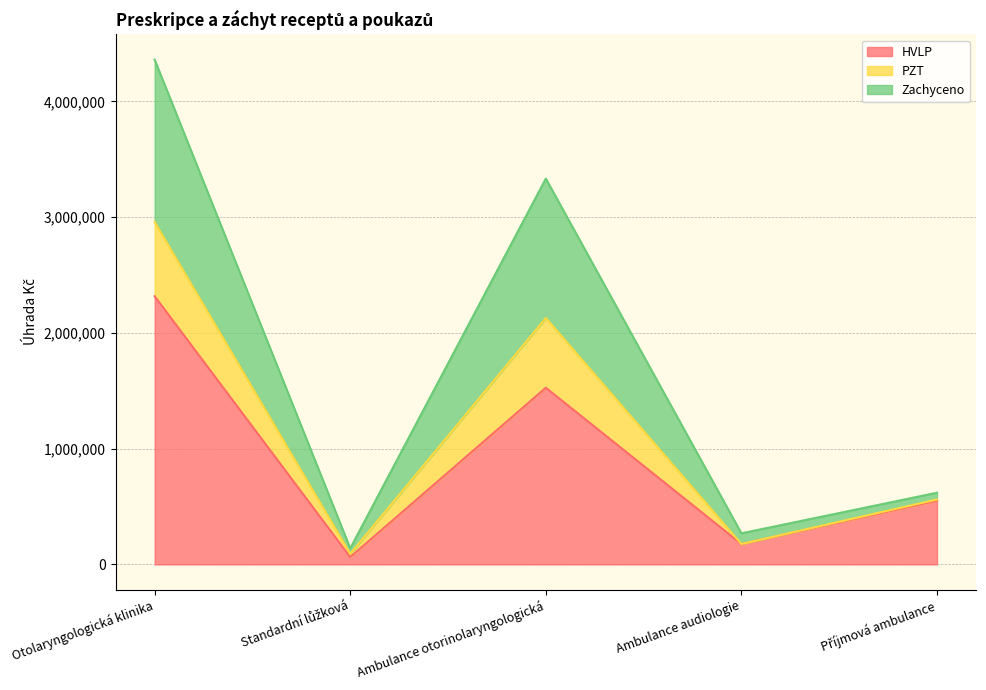

What is the label of the 3rd point from the left?

Ambulance otorinolaryngologická